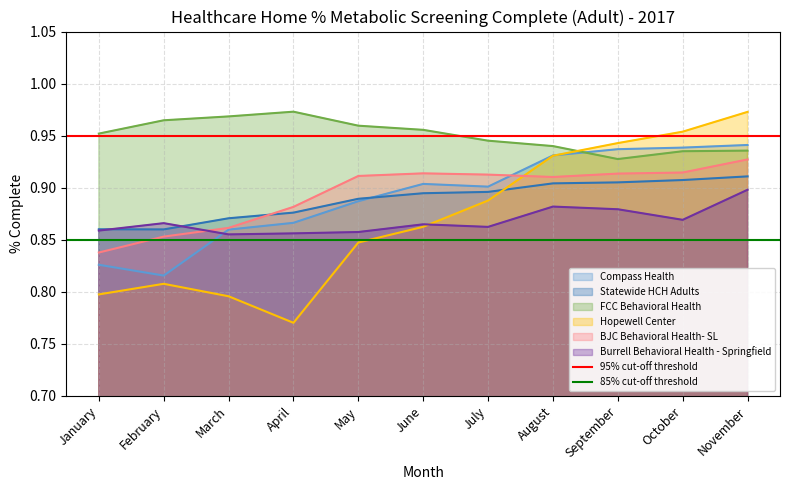

At which label does Compass Health reach its minimum?

February